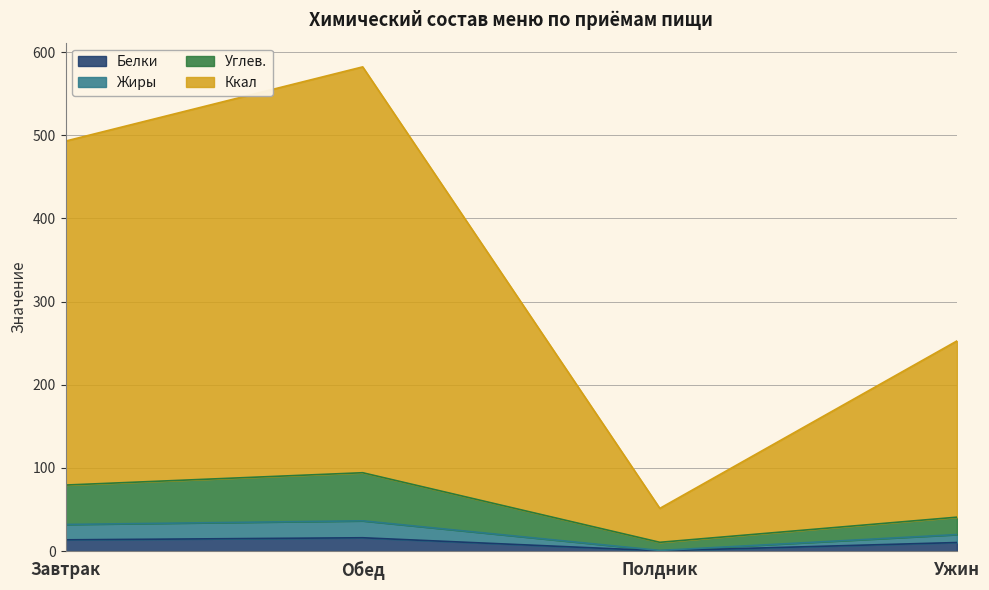

List the series in order of their peak value, lowest first.

Белки, Жиры, Углев., Ккал